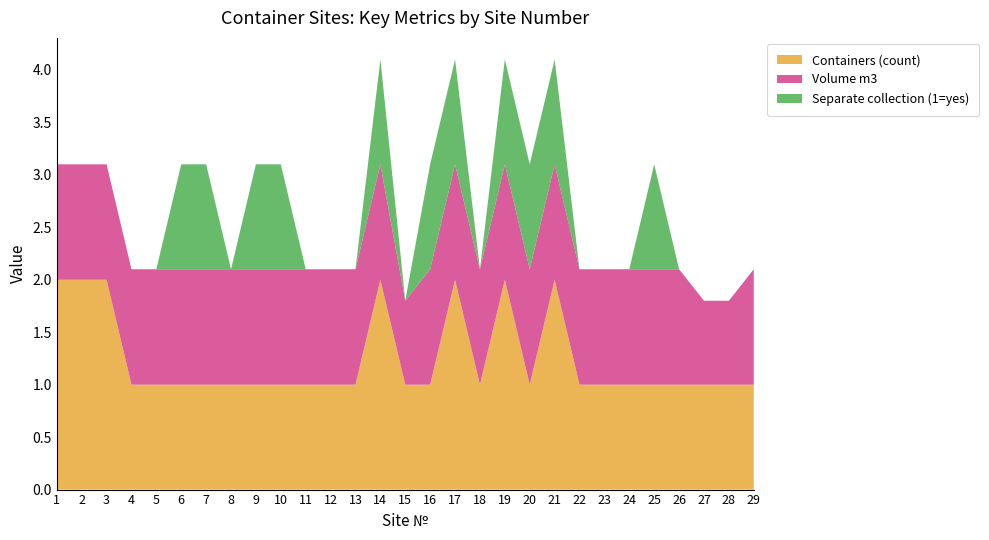

Reading left to right, transcribe all the data shown in this chart.

Containers (count): 2.0	2.0	2.0	1.0	1.0	1.0	1.0	1.0	1.0	1.0	1.0	1.0	1.0	2.0	1.0	1.0	2.0	1.0	2.0	1.0	2.0	1.0	1.0	1.0	1.0	1.0	1.0	1.0	1.0
Volume m3: 1.1	1.1	1.1	1.1	1.1	1.1	1.1	1.1	1.1	1.1	1.1	1.1	1.1	1.1	0.8	1.1	1.1	1.1	1.1	1.1	1.1	1.1	1.1	1.1	1.1	1.1	0.8	0.8	1.1
Separate collection (1=yes): 0.0	0.0	0.0	0.0	0.0	1.0	1.0	0.0	1.0	1.0	0.0	0.0	0.0	1.0	0.0	1.0	1.0	0.0	1.0	1.0	1.0	0.0	0.0	0.0	1.0	0.0	0.0	0.0	0.0